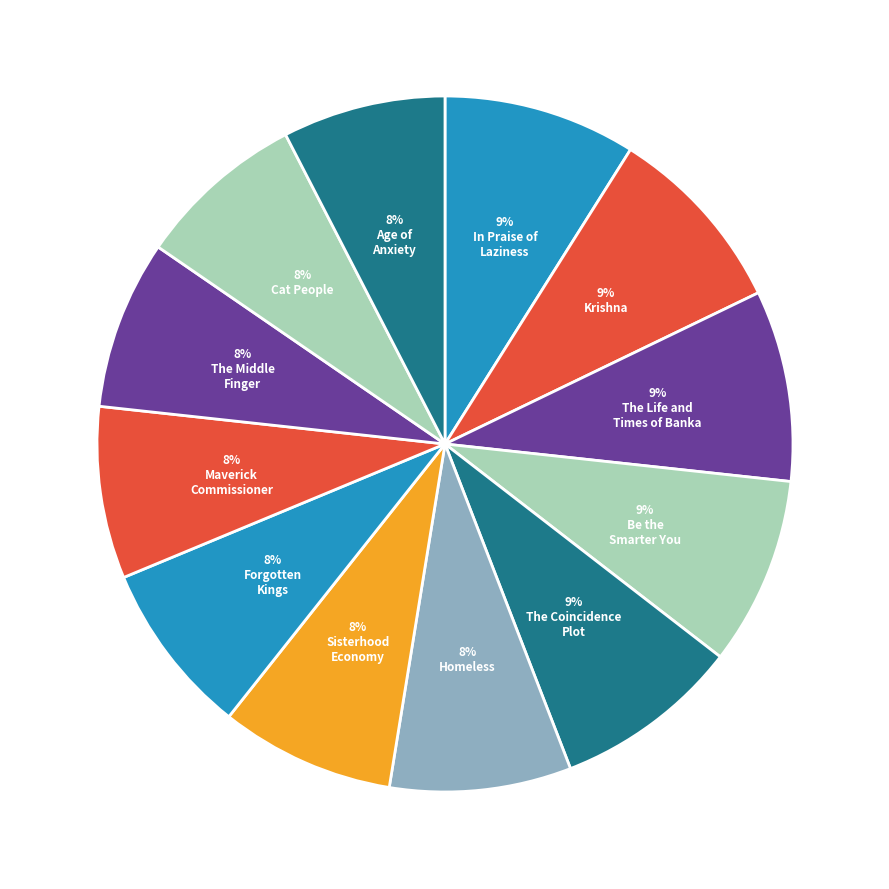

Count the number of slices in the pie.

12